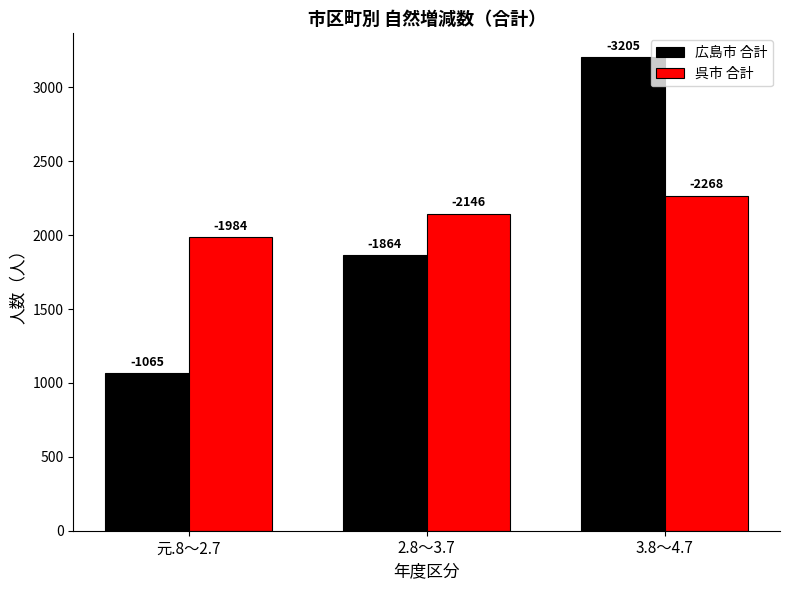

What is the label of the 2nd bar from the left?

2.8～3.7